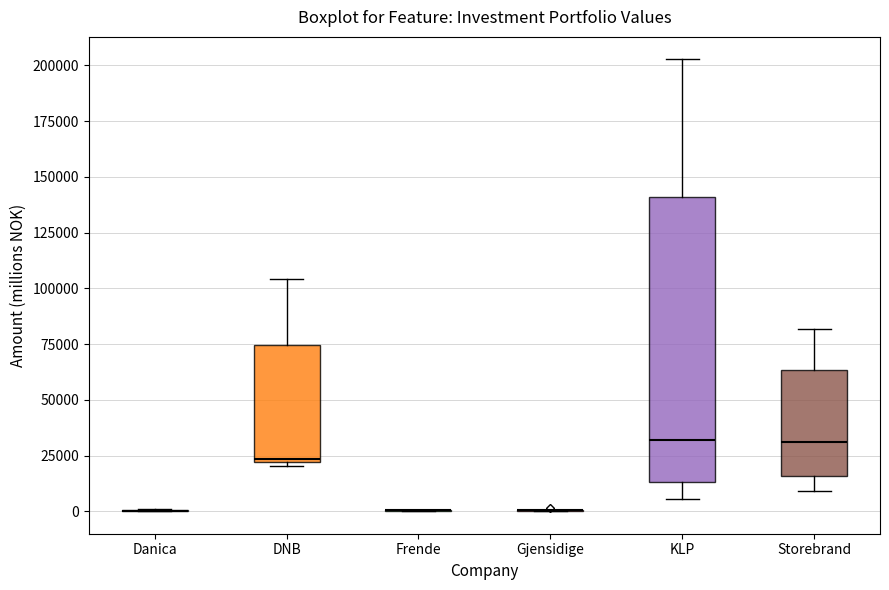

Which box is the tallest, from its lower edge to its upper edge?

KLP